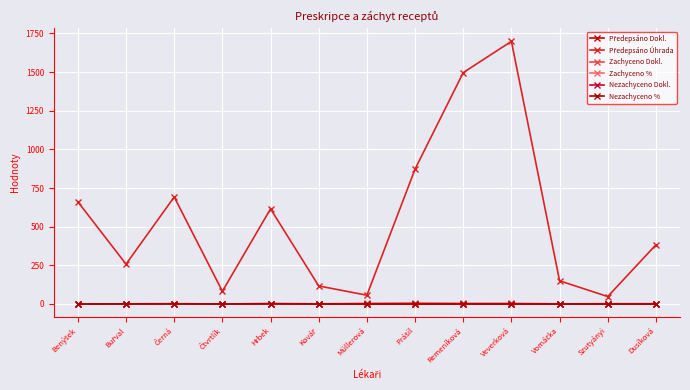

How many lines are shown in the chart?

6